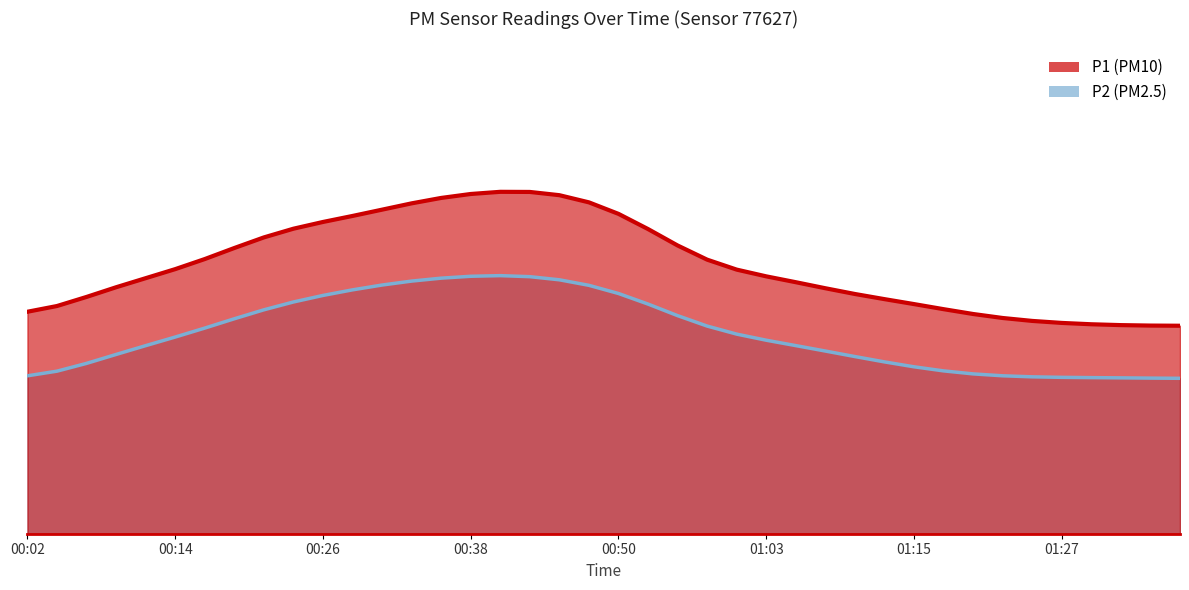

List the labels in order of P1 value, smallest first.

00:02, 01:32, 01:35, 01:25, 01:27, 01:20, 01:37, 01:30, 01:10, 01:23, 01:18, 00:07, 01:15, 01:07, 01:00, 00:04, 00:58, 00:14, 00:12, 01:13, 01:05, 00:09, 00:16, 00:19, 00:55, 01:03, 00:28, 00:21, 00:26, 00:48, 00:53, 00:31, 00:24, 00:43, 00:36, 00:38, 00:33, 00:50, 00:41, 00:45